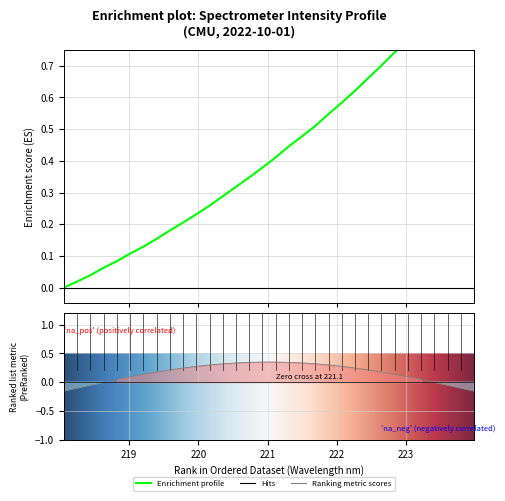

What is the value of the 29th point from the left?

0.9